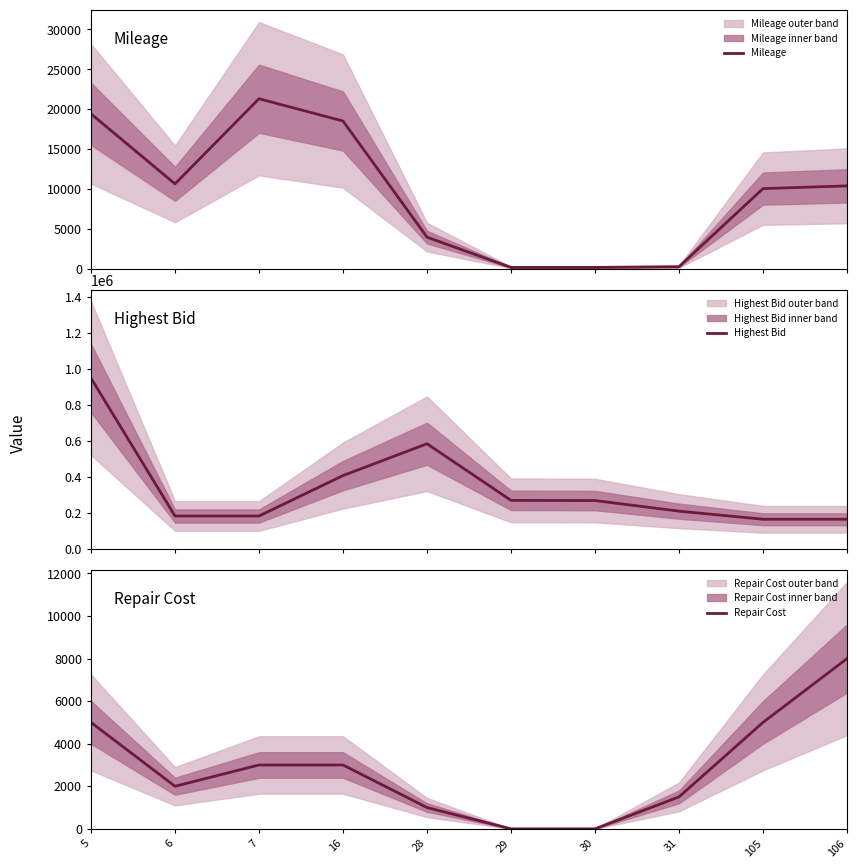

True or false: Highest Bid has a value of 90117 at 16.

False